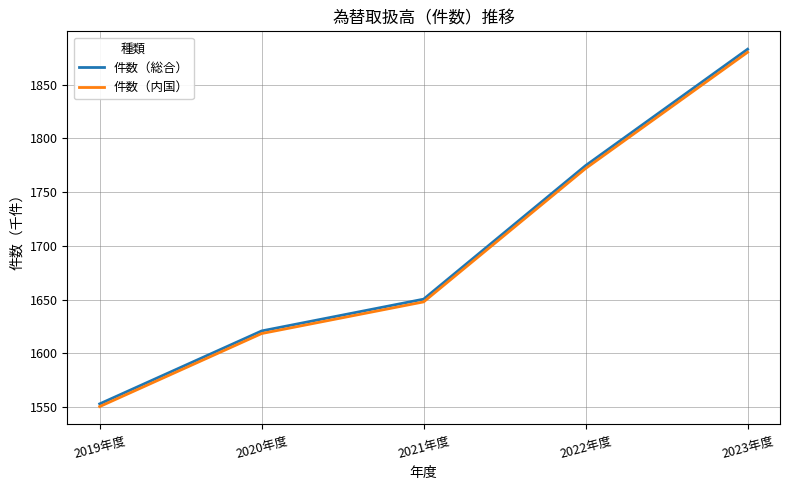

Between 2019年度 and 2022年度, which series saw the biggest shift?

件数（総合）